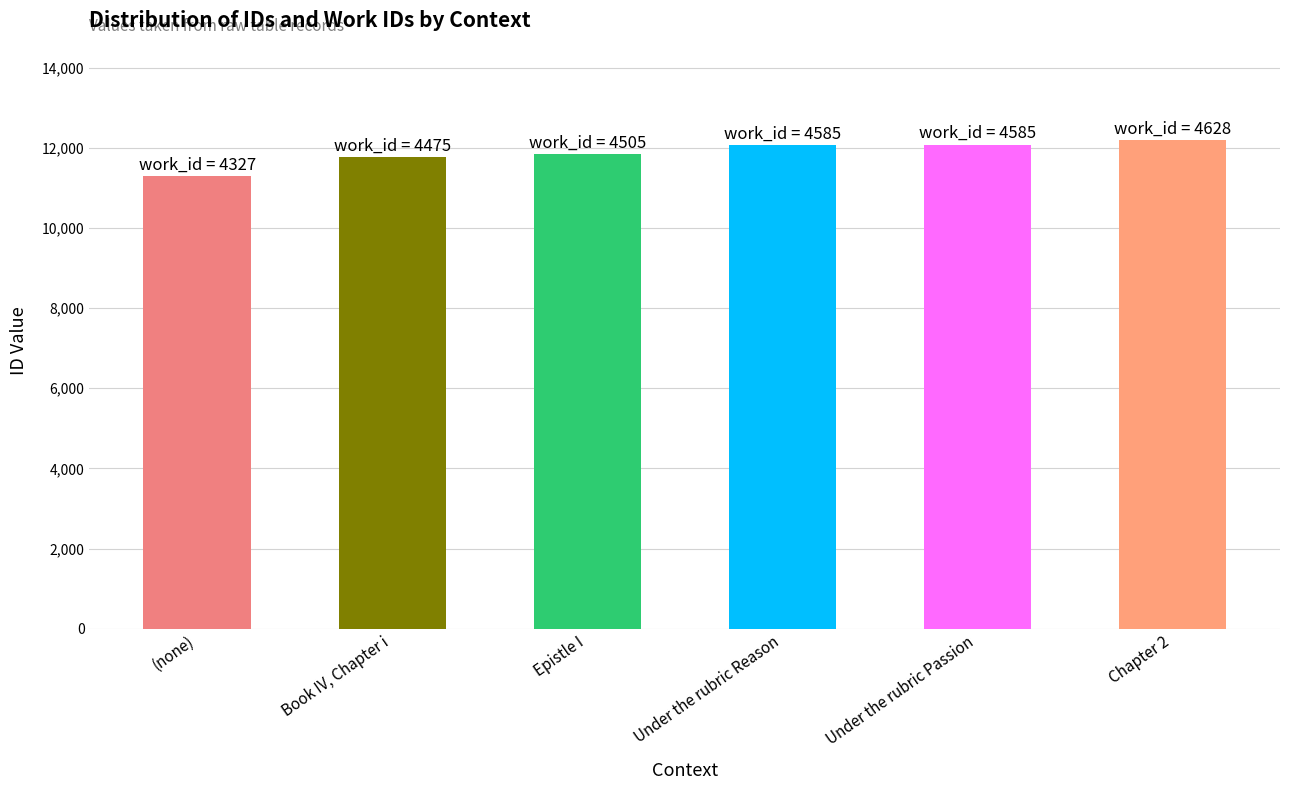

List the labels in order of value, smallest first.

(none), Book IV, Chapter i, Epistle I, Under the rubric Reason, Under the rubric Passion, Chapter 2